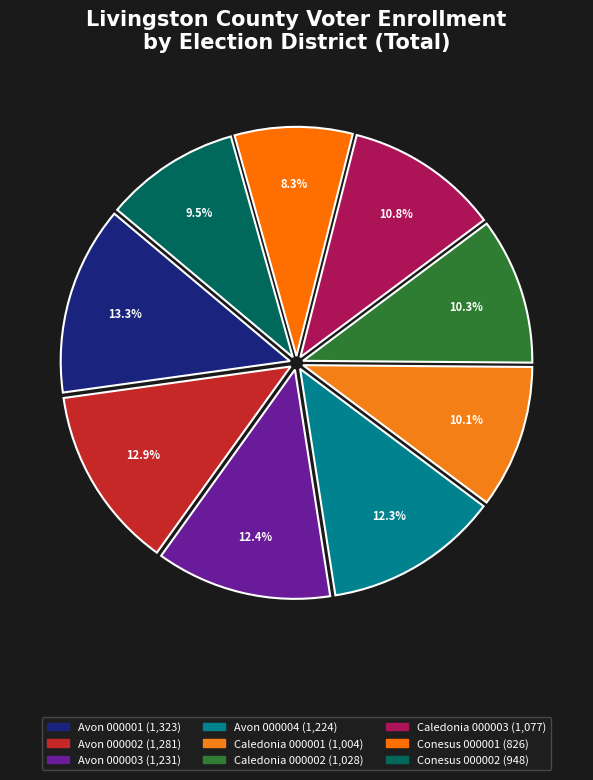

Rank the categories by value from lowest to highest.

Conesus 000001, Conesus 000002, Caledonia 000001, Caledonia 000002, Caledonia 000003, Avon 000004, Avon 000003, Avon 000002, Avon 000001